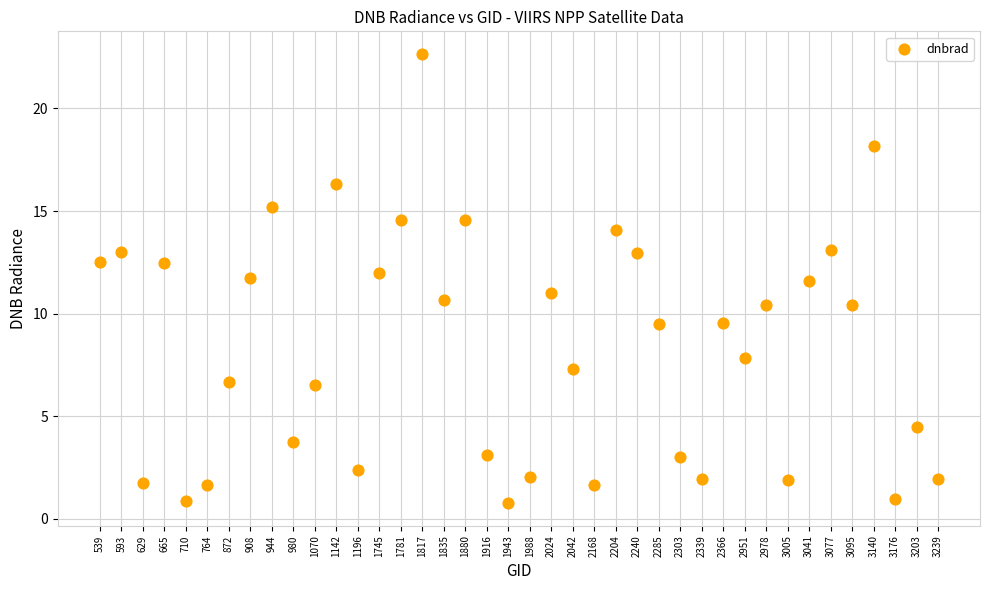

What is the range of Y values (max minus min)?

21.9